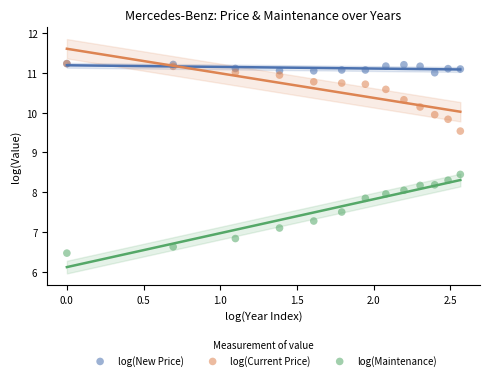

What are all the series names shown in the legend?

log(New Price), log(Current Price), log(Maintenance)